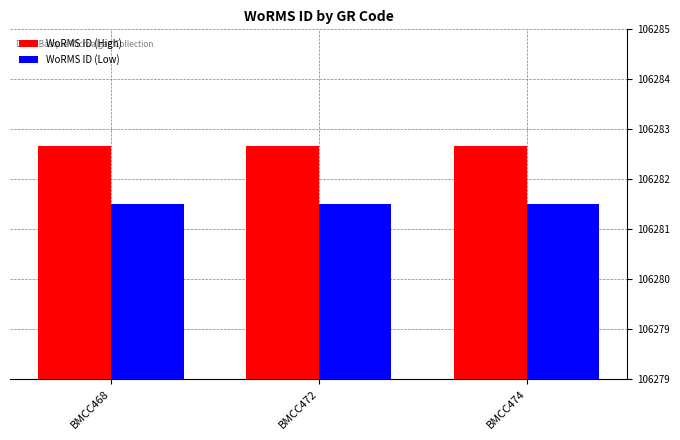

What are all the series names shown in the legend?

WoRMS ID (High), WoRMS ID (Low)